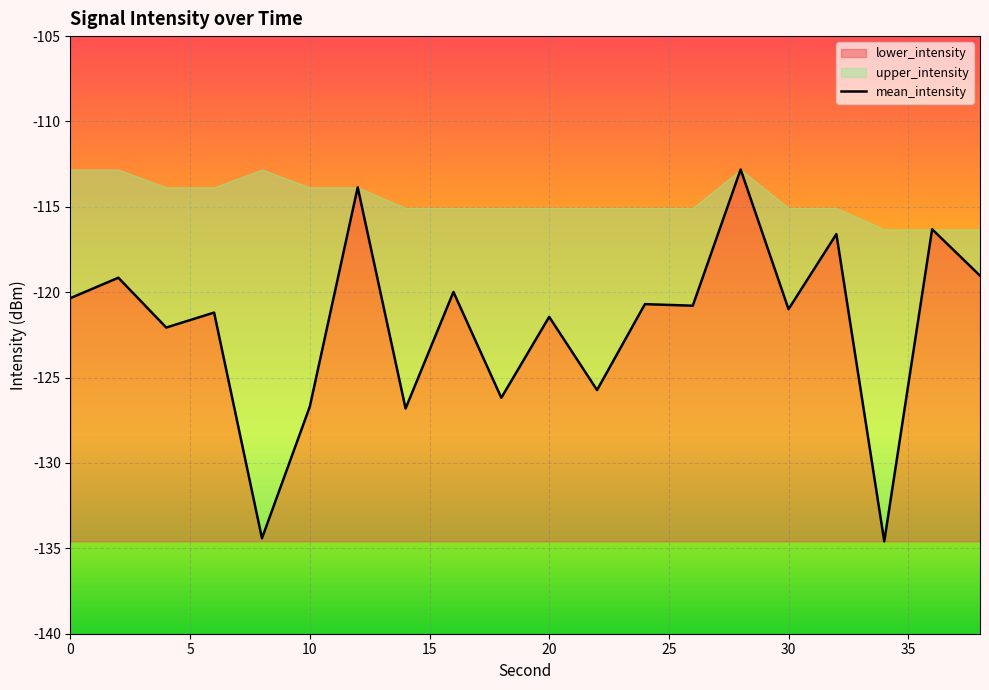

Reading left to right, what are all the values shown in this chart?

-120.3	-119.2	-122.1	-121.2	-134.4	-126.7	-113.9	-126.8	-120.0	-126.2	-121.4	-125.7	-120.7	-120.8	-112.8	-121.0	-116.6	-134.6	-116.3	-119.0